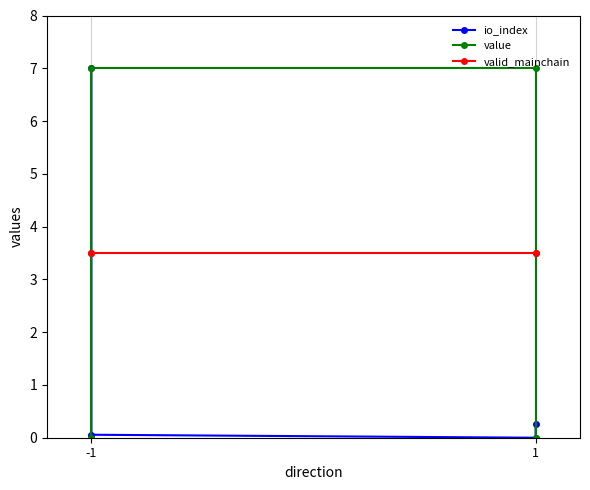

True or false: value and valid_mainchain intersect in this chart.

True